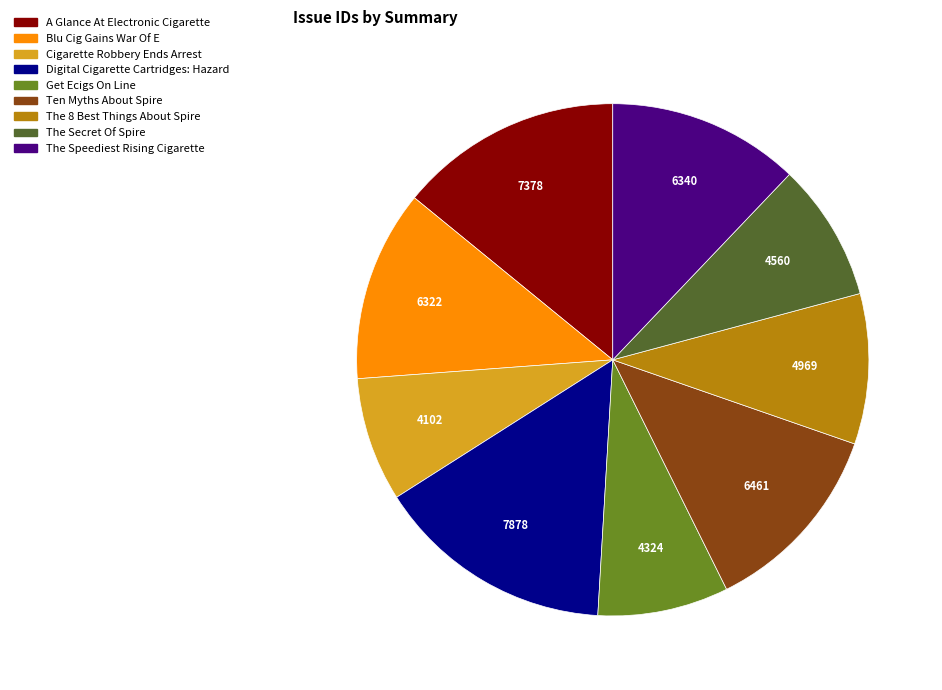

What is the largest slice in the pie chart?

Digital Cigarette Cartridges: Hazard